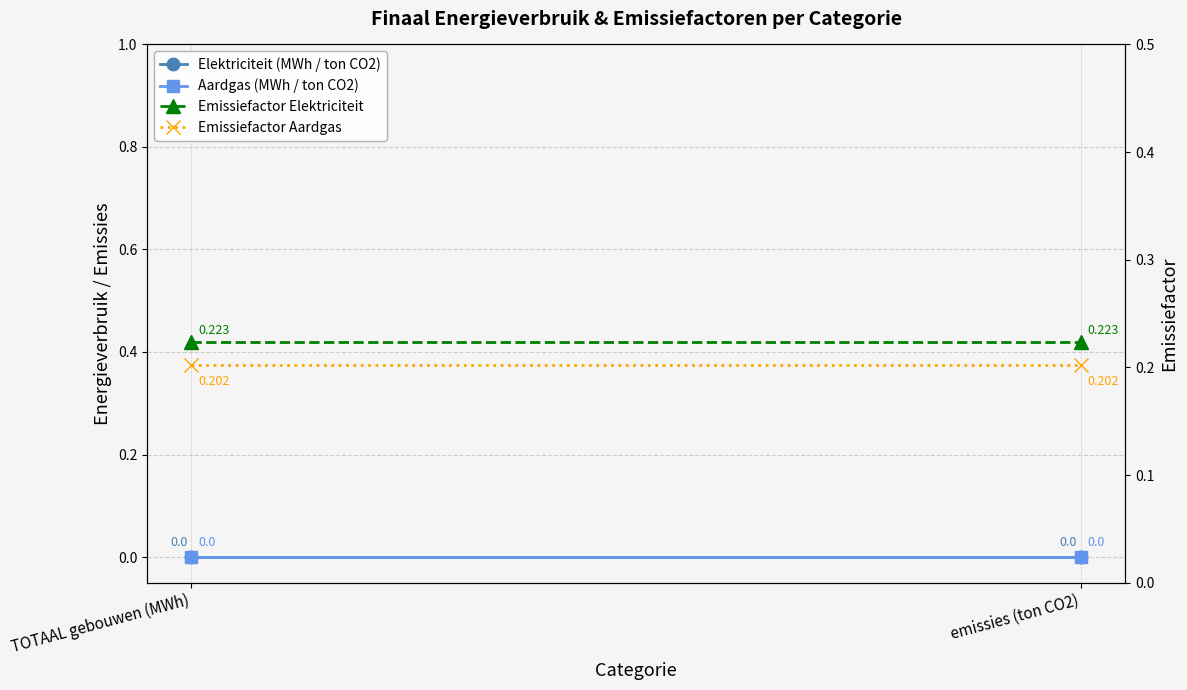

Which has a higher value, TOTAAL gebouwen (MWh) or emissies (ton CO2)?

TOTAAL gebouwen (MWh)